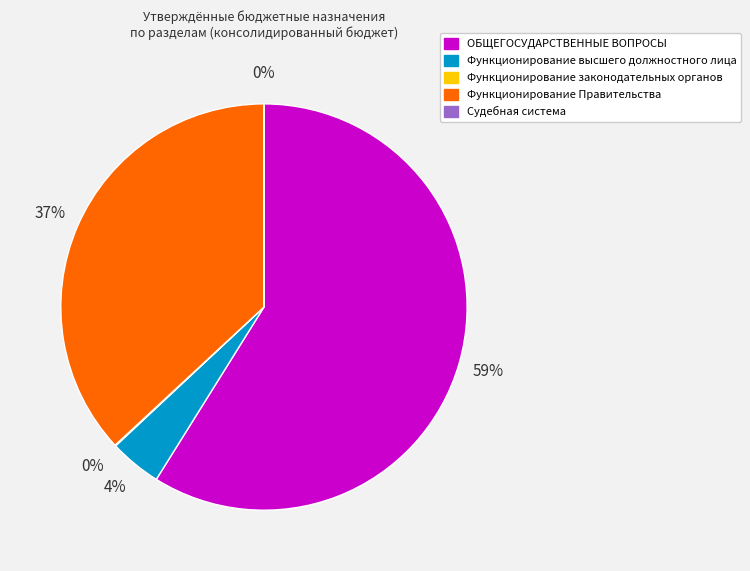

To the nearest percent, what percentage of the pie is Функционирование Правительства?

37%